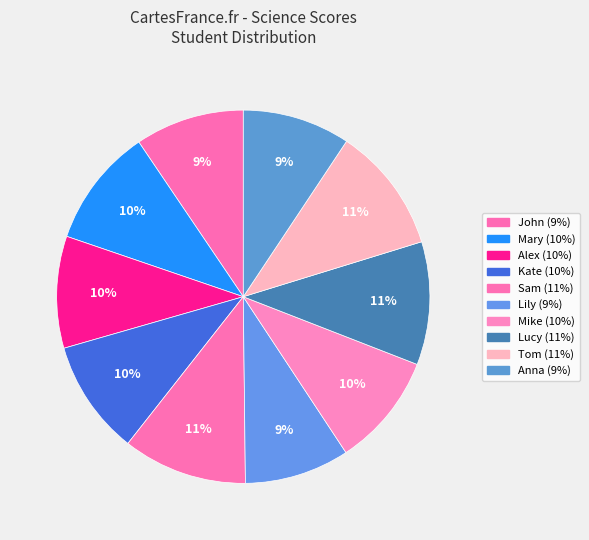

Is Tom the majority of the pie?

No